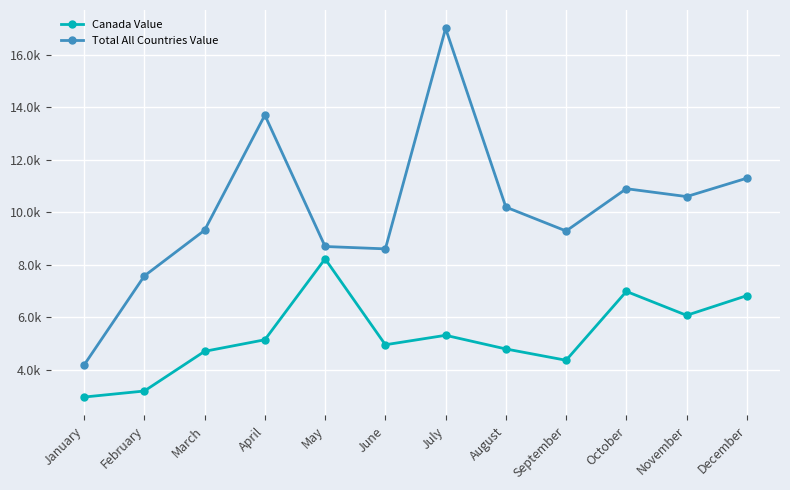

Does the chart have visible grid lines?

Yes